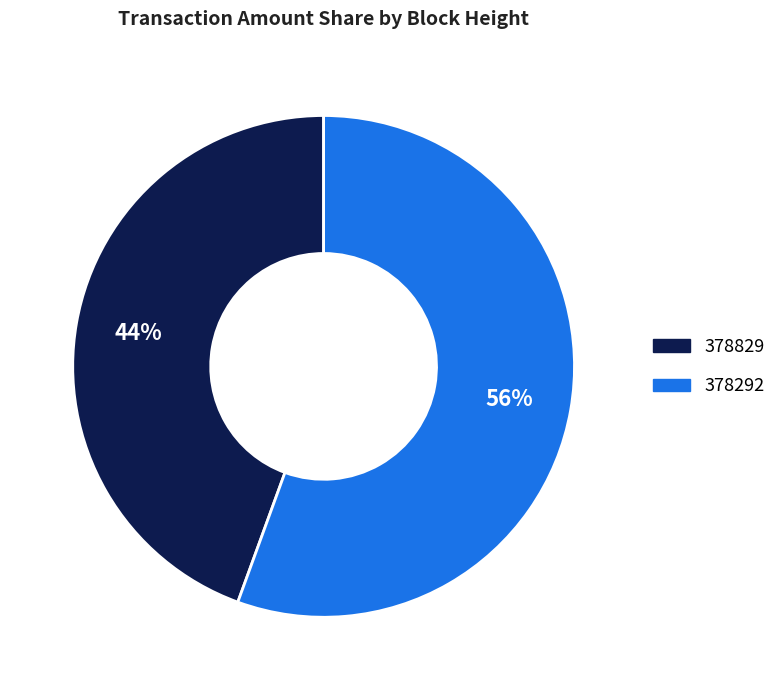

What is the majority slice?

378292